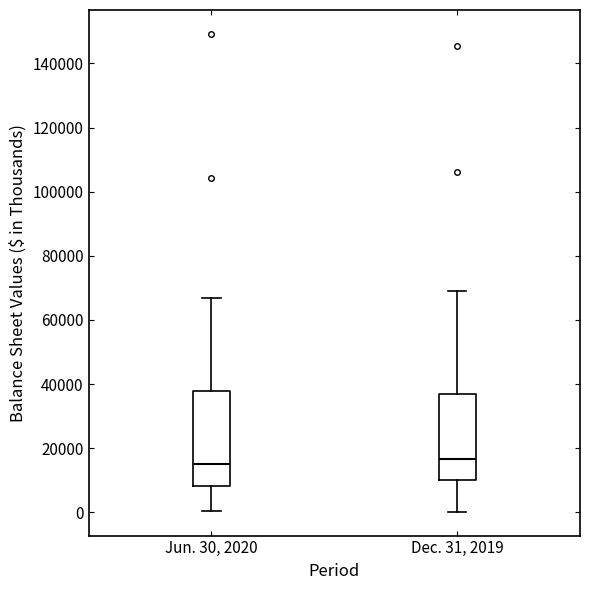

Comparing the boxes themselves (not the whiskers), which one is the tallest?

Jun. 30, 2020